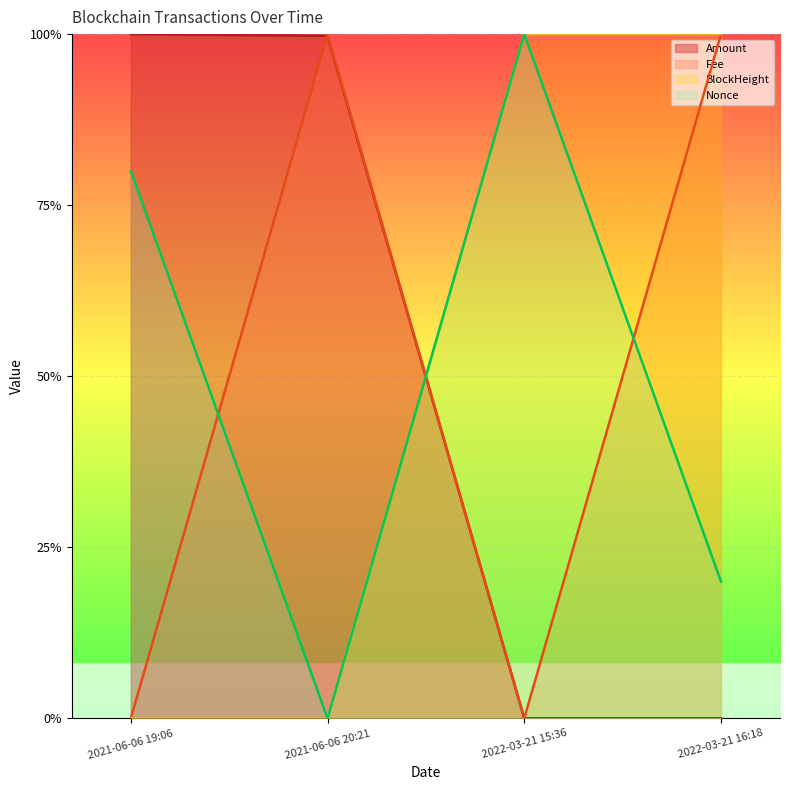

Rank the categories by Nonce value from highest to lowest.

2022-03-21 15:36, 2021-06-06 19:06, 2022-03-21 16:18, 2021-06-06 20:21